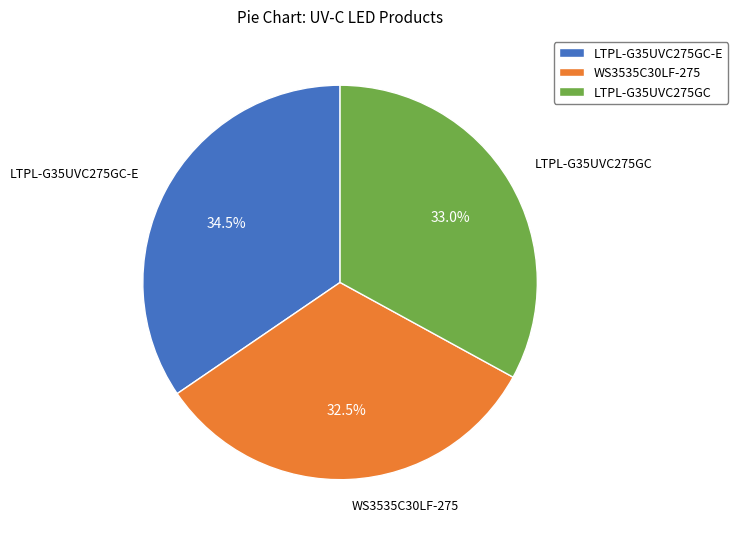

How many segments does this pie chart have?

3